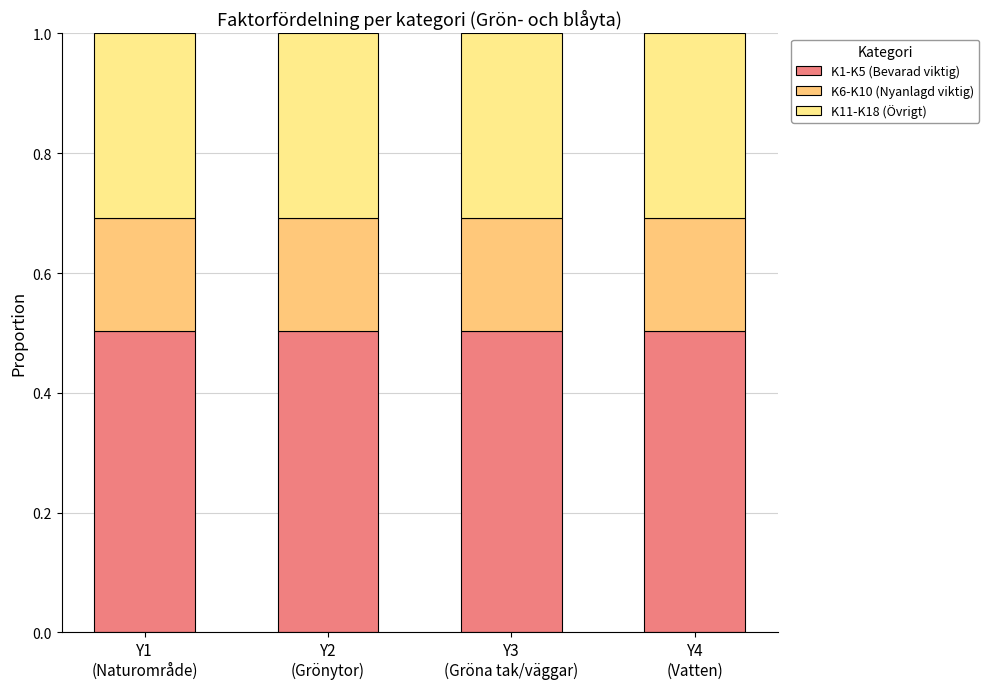

What are all the series names shown in the legend?

K1-K5 (Bevarad viktig), K6-K10 (Nyanlagd viktig), K11-K18 (Övrigt)